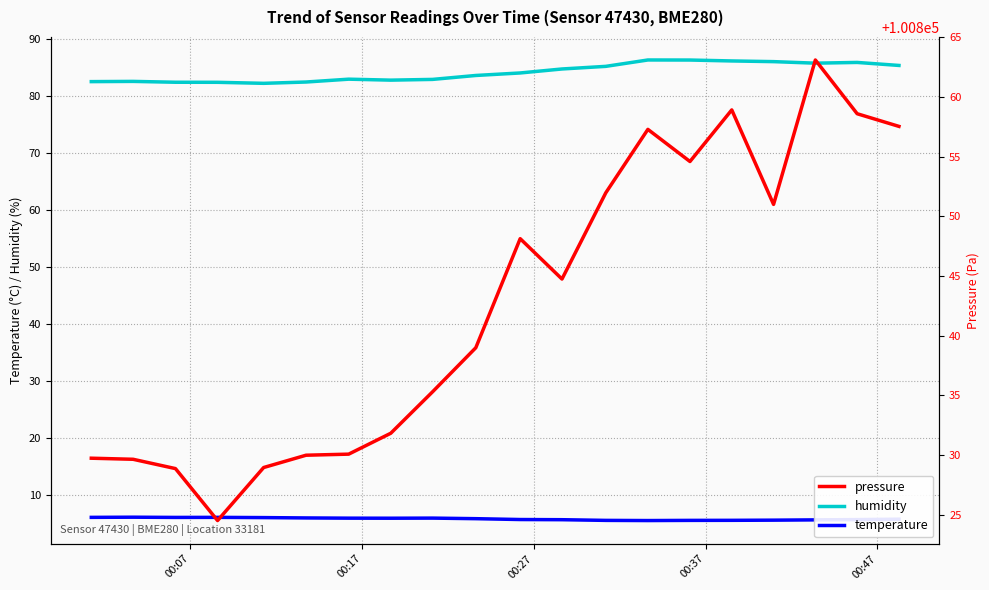

How many categories are shown in the chart?

20